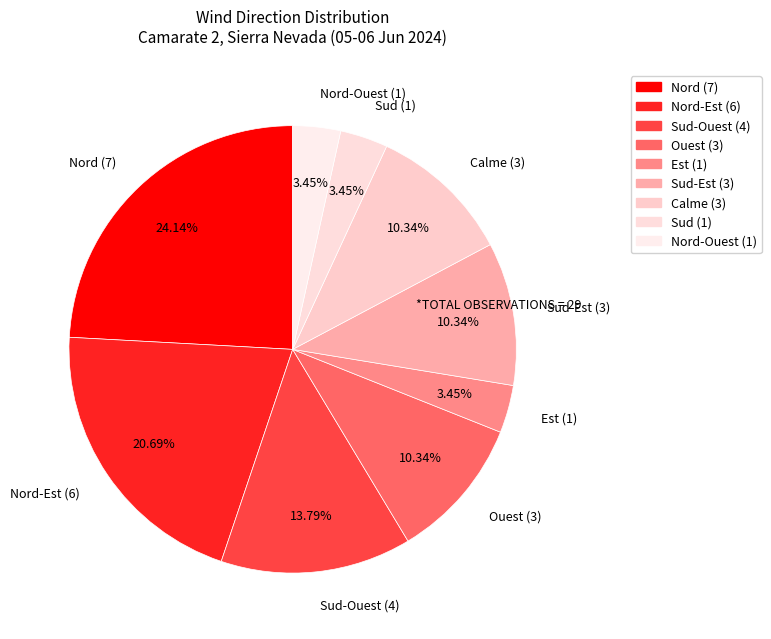

Which has a higher value, Calme (3) or Nord (7)?

Nord (7)